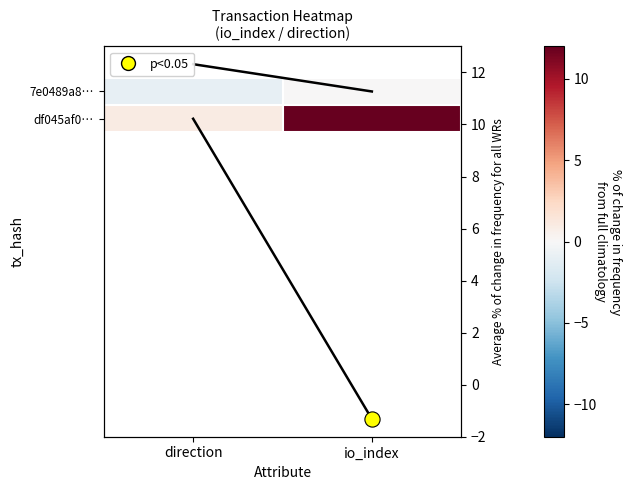

The df045af0… series shows 12 at io_index. True or false?

True